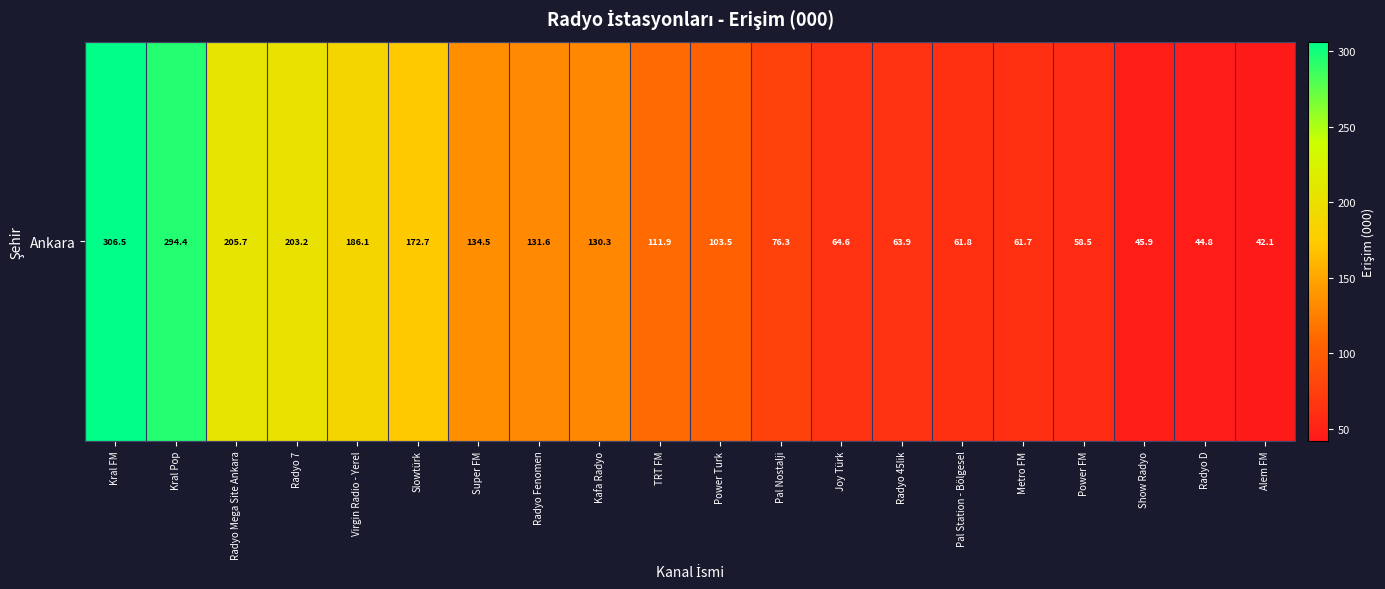

What is the average value?

125.0